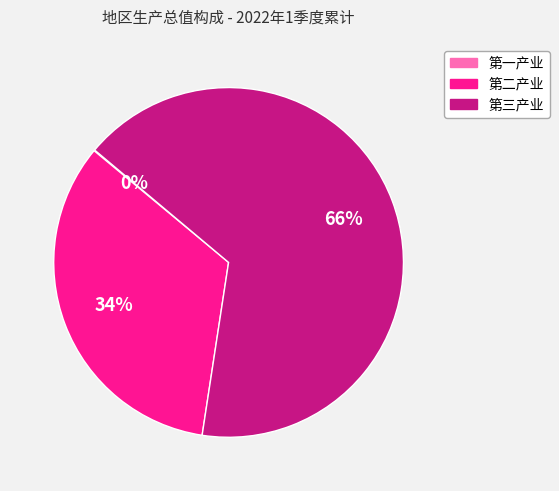

Combined, do 第三产业 and 第二产业 account for over 50%?

Yes